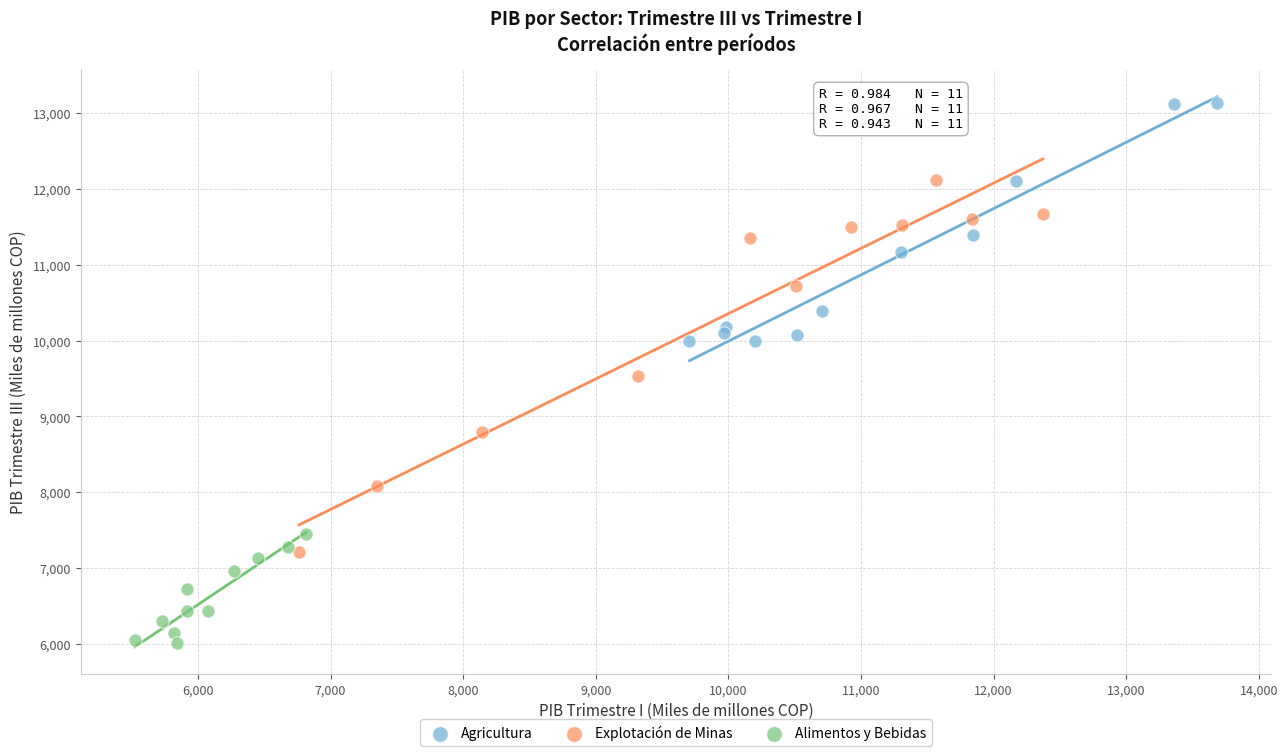

Which series contains the highest Y value?

Agricultura